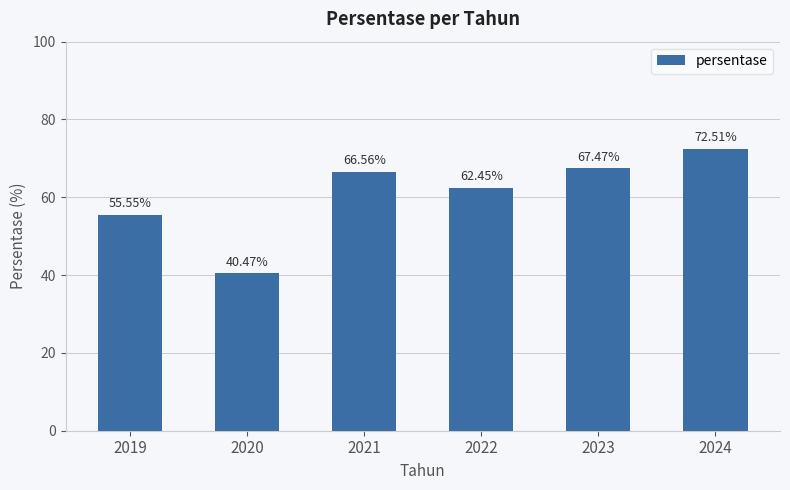

At which label is the value closest to 56?

2019